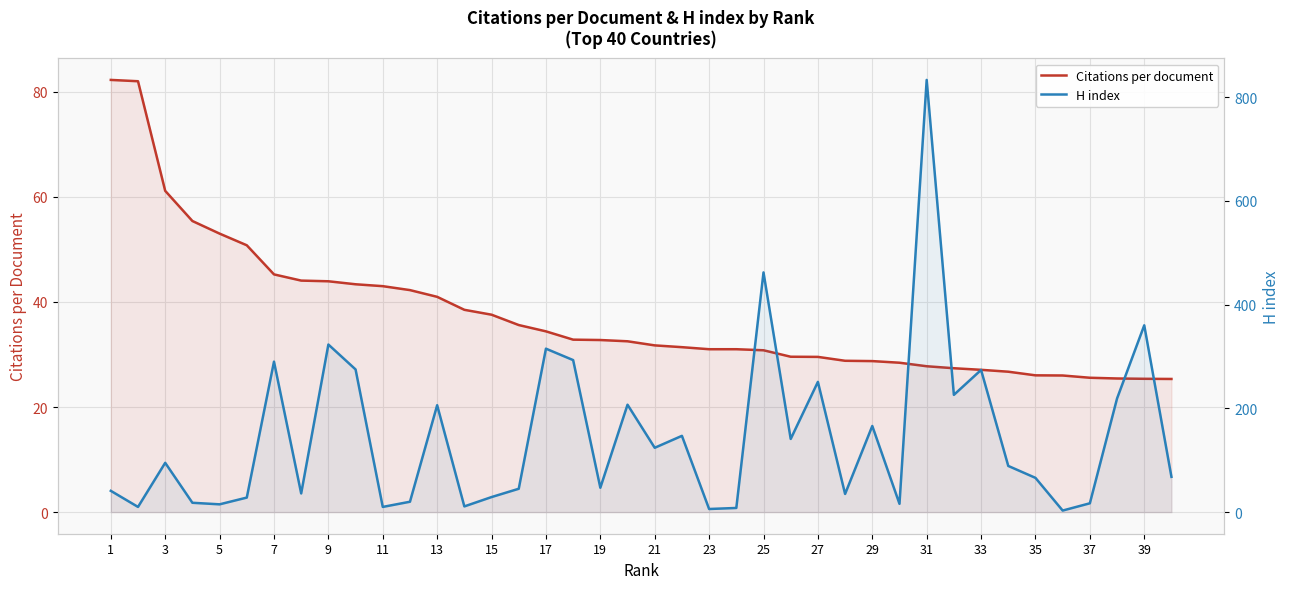

Rank the series by their maximum value, from lowest to highest.

Citations per document, H index